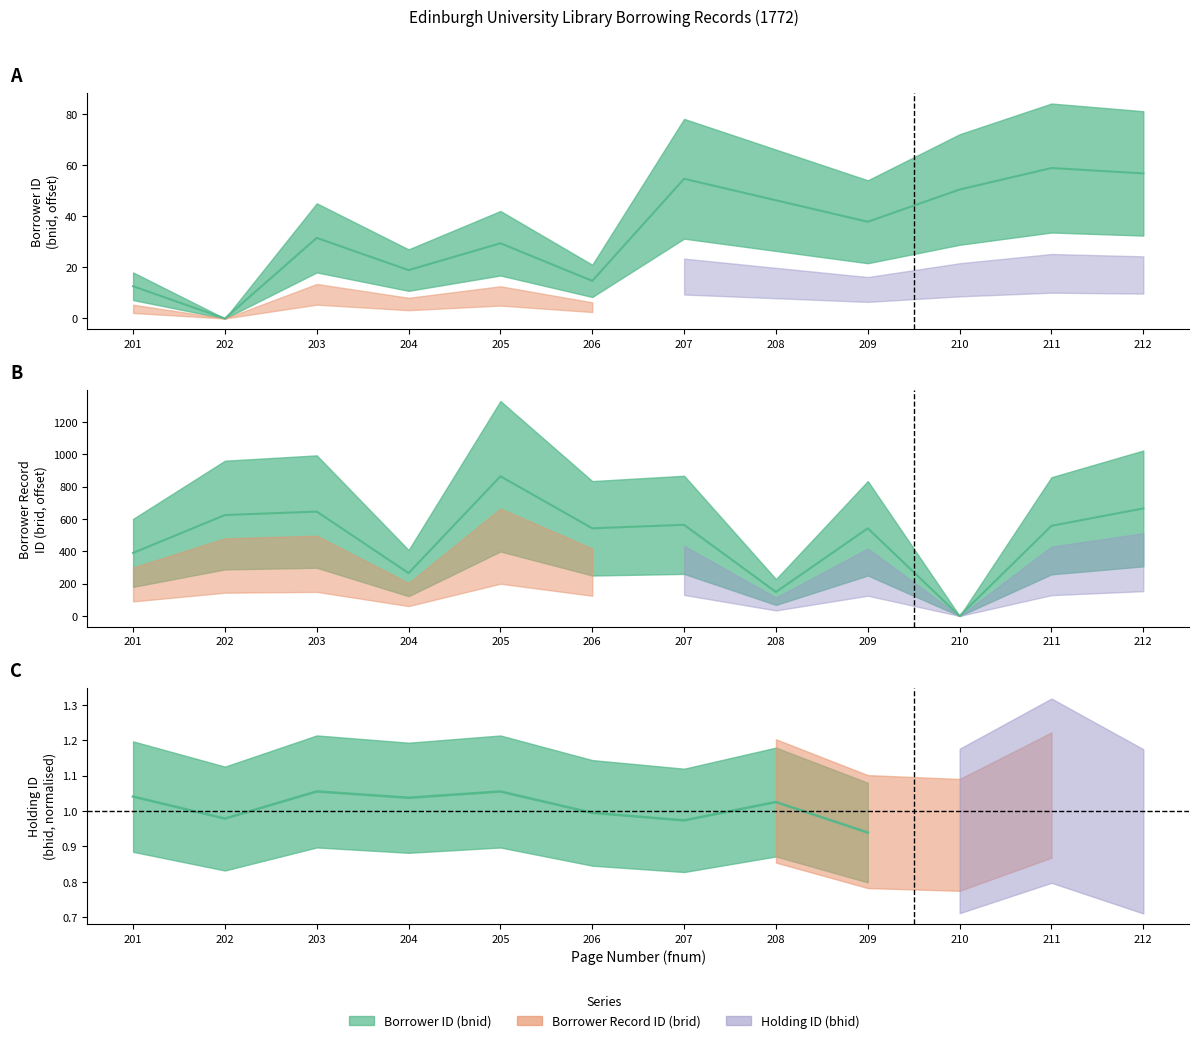

How many interior local peaks does the Borrower ID (bnid) series have?

4